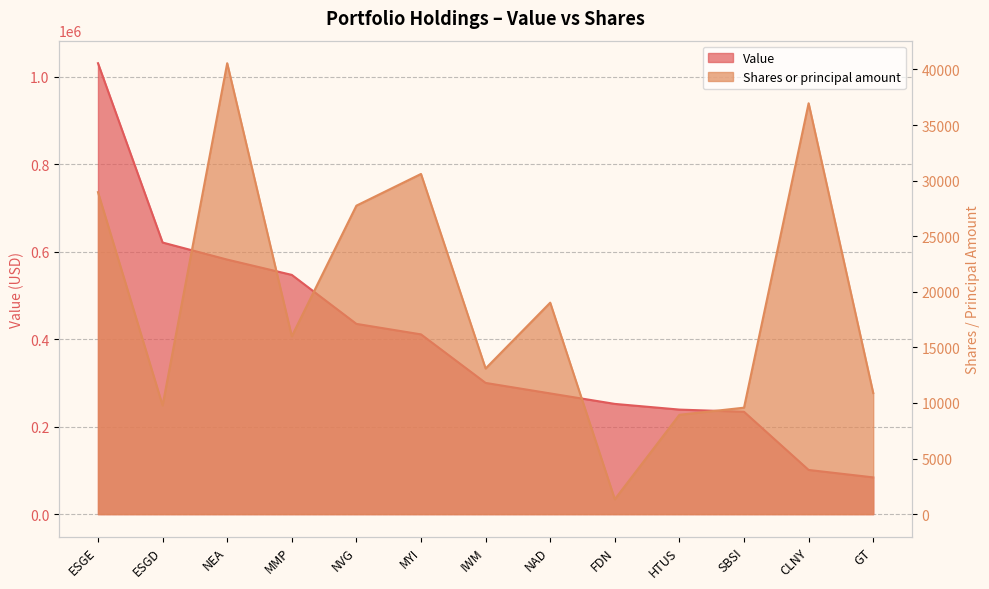

Between FDN and GT, which is larger?

FDN